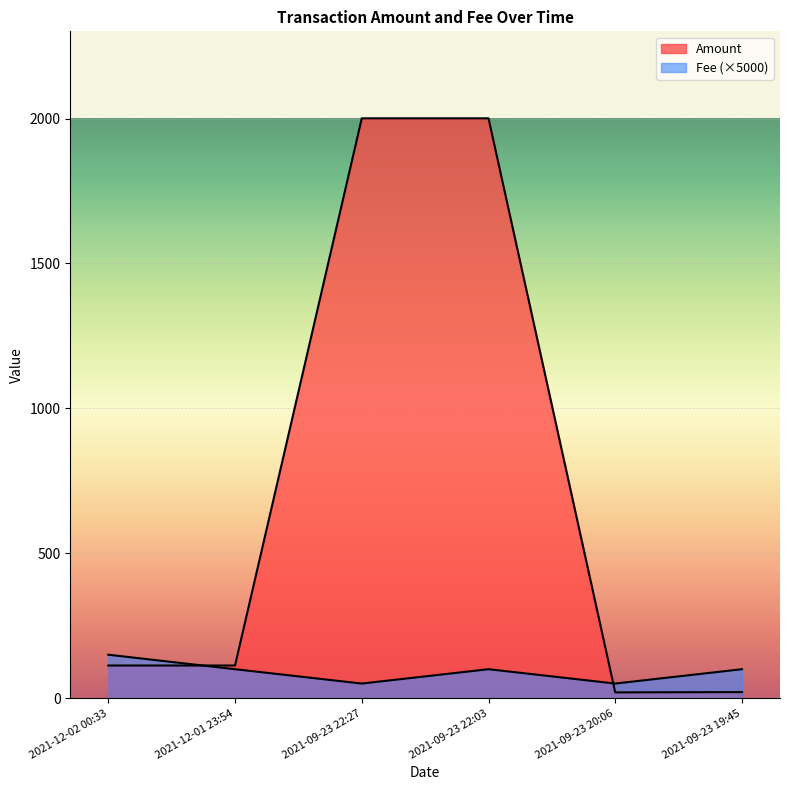

True or false: Amount has a value of 2000.8 at 2021-09-23 22:03.

True